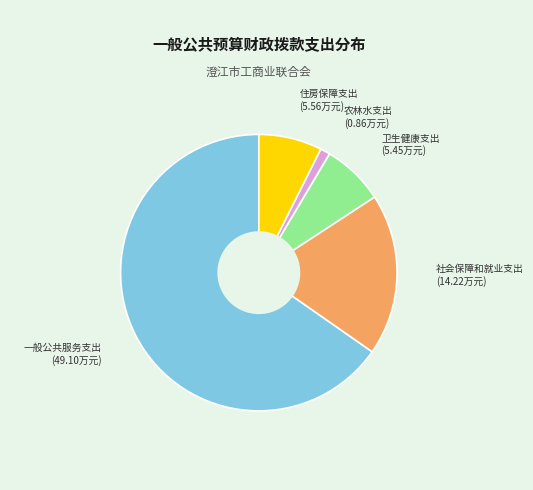

Does any single category account for the majority?

Yes